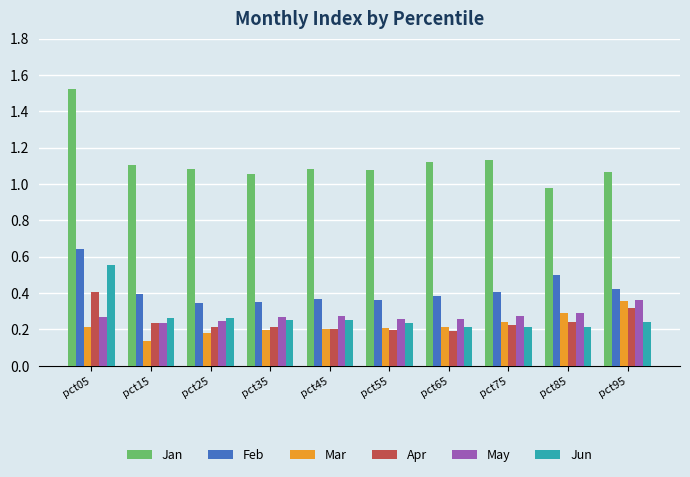

How many groups of bars are there?

10